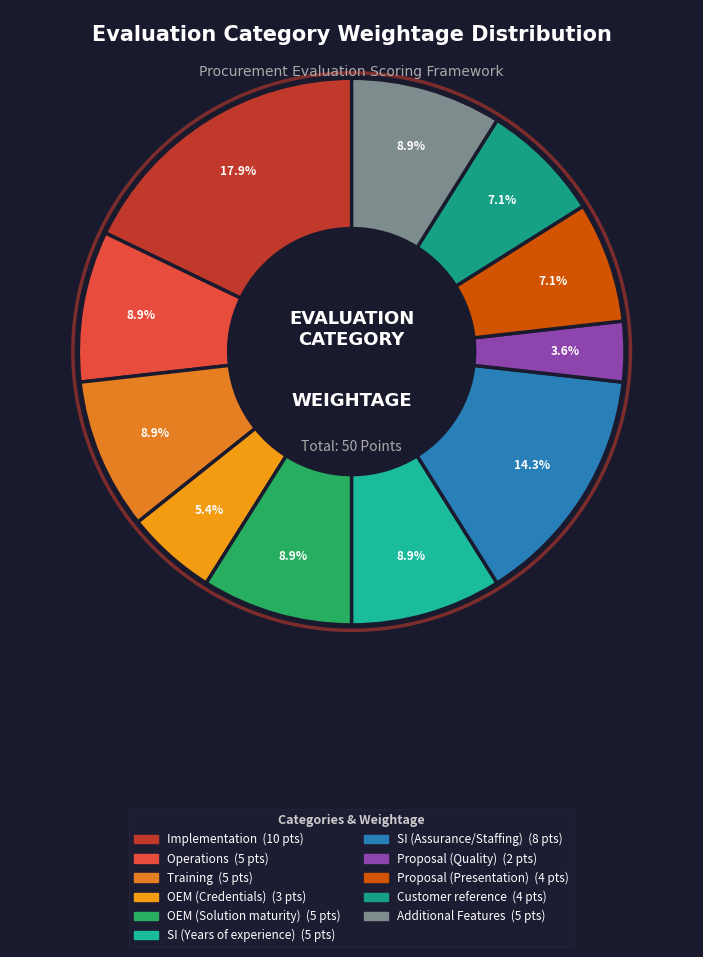

What is the change in value from Proposal (Quality) to Additional Features?

+3